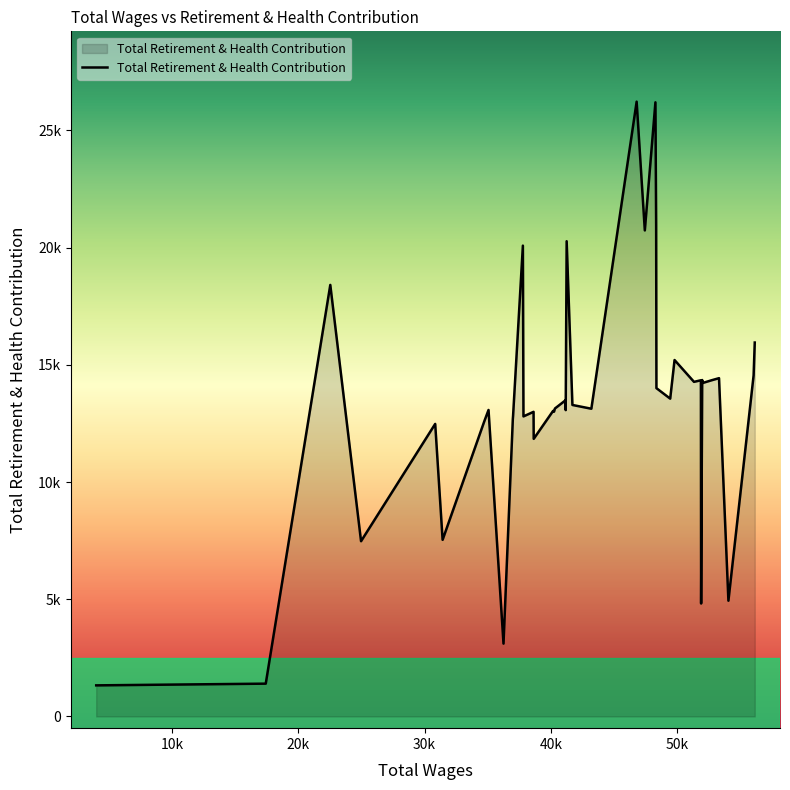

Does the chart display data point markers on the line(s)?

No